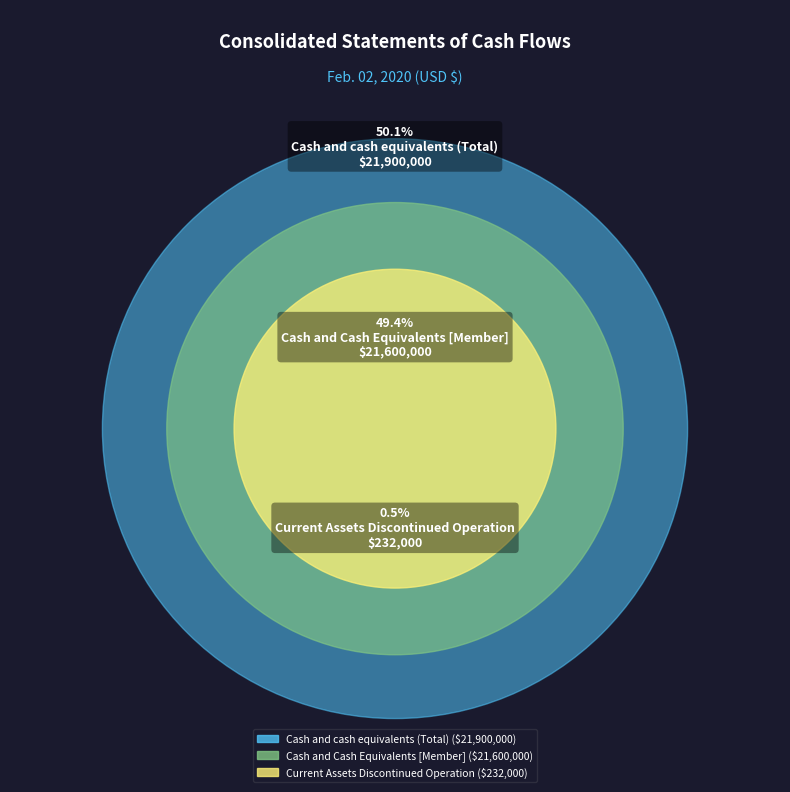

To the nearest percent, what is the difference between the largest and smallest slice percentages?

50%